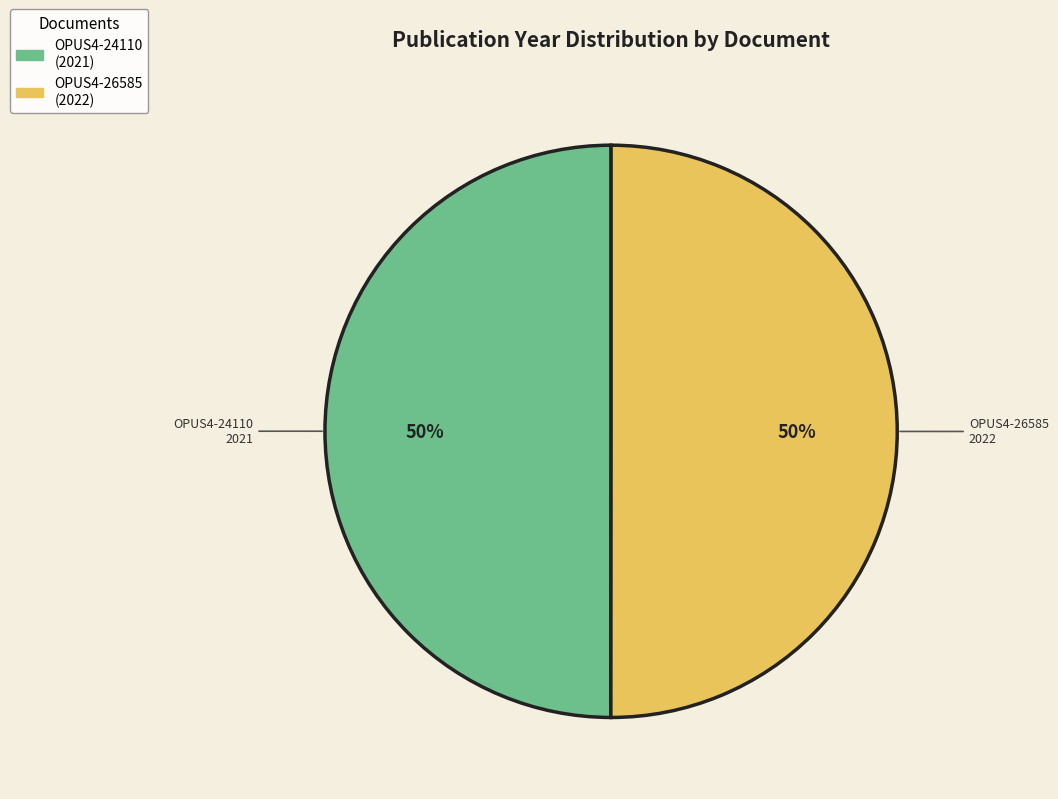

To the nearest percent, what is the combined percentage of OPUS4-26585 and OPUS4-24110?

100%